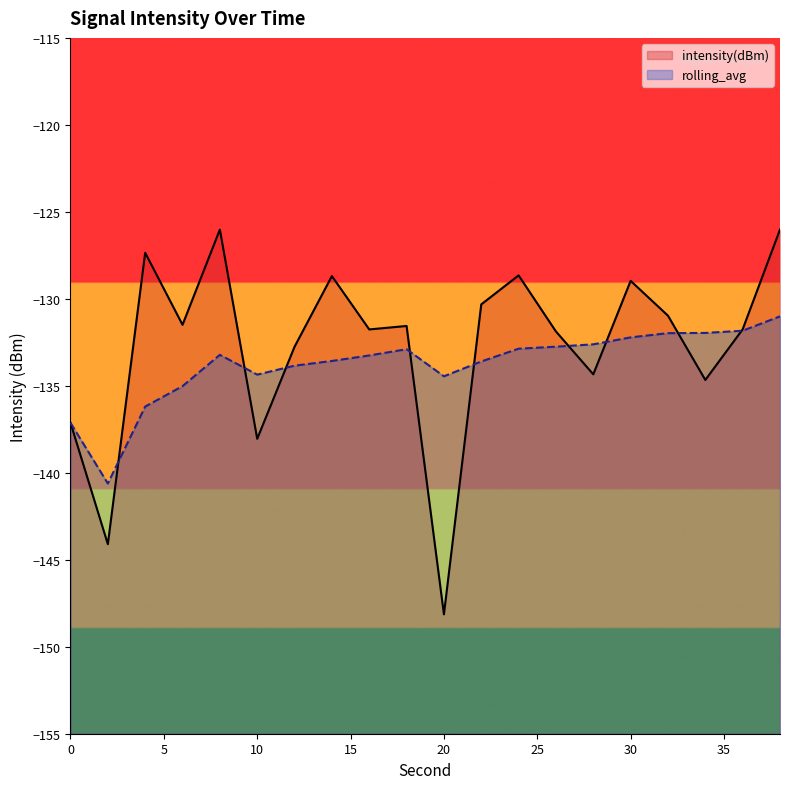

At which label does intensity(dBm) reach its peak?

38